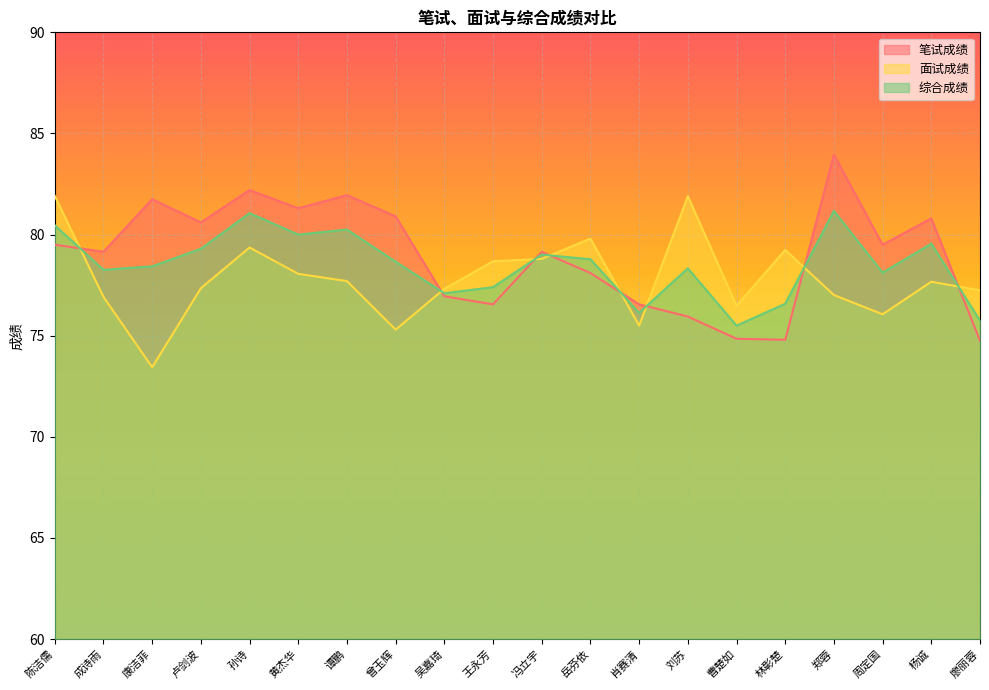

What is the label of the 17th point from the left?

郑蓉